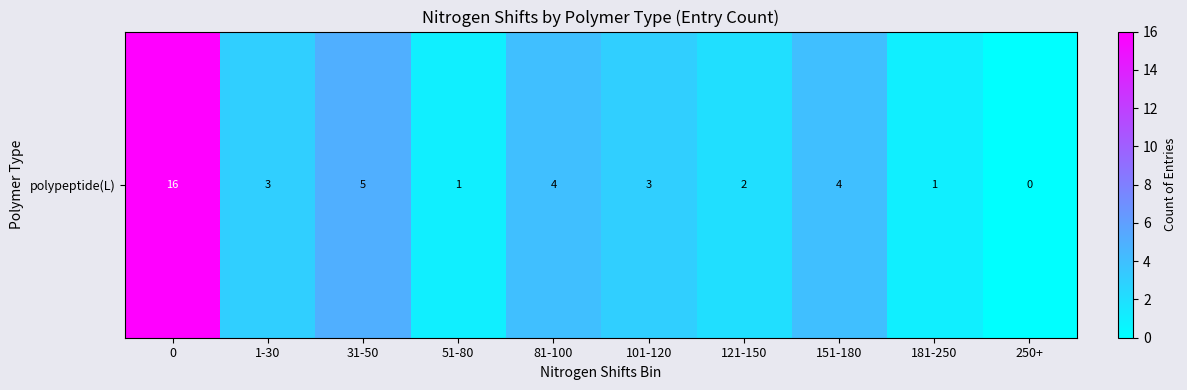

The chart shows a value of 6 at 81-100. True or false?

False